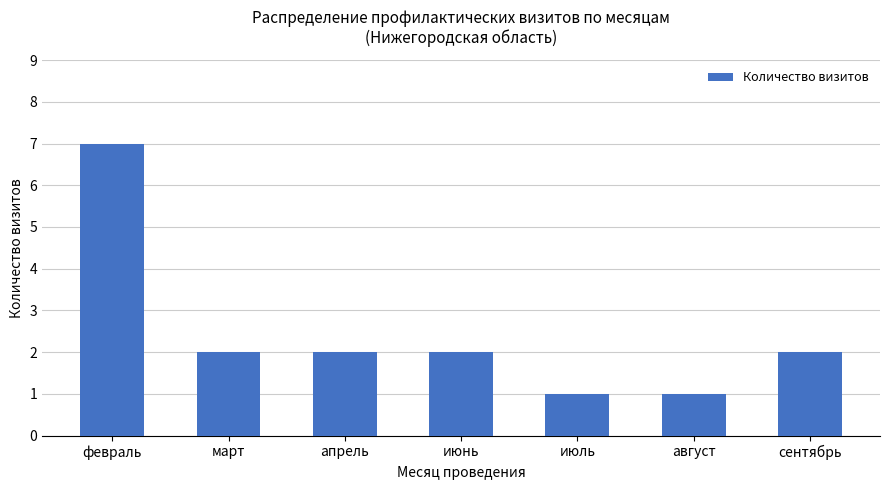

What is the change in value from апрель to август?

-1